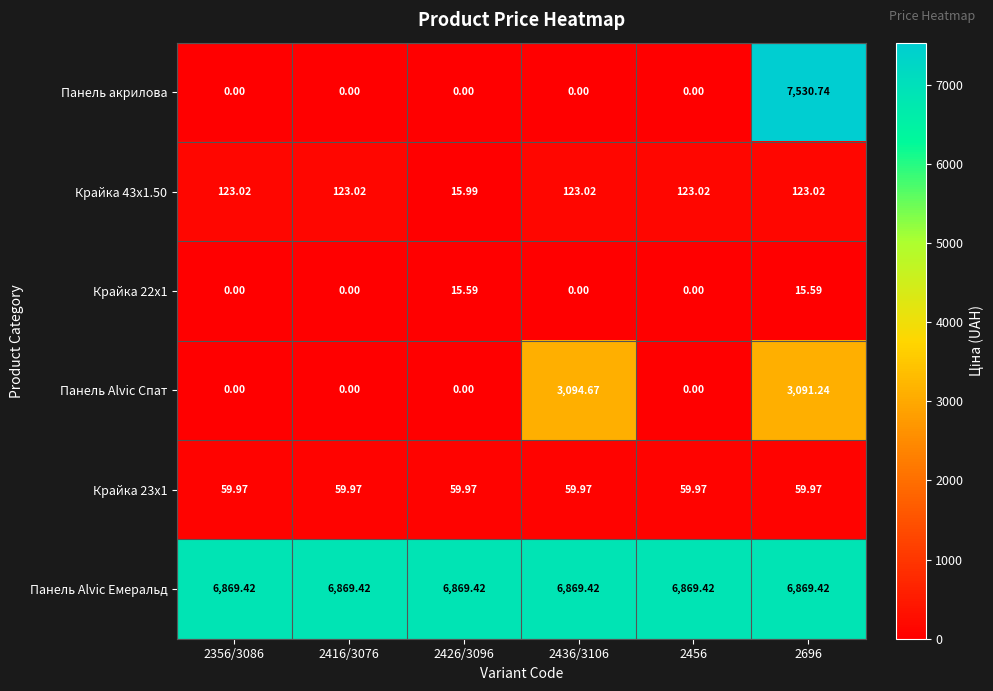

At how many categories does at least one series exceed 1932?

6